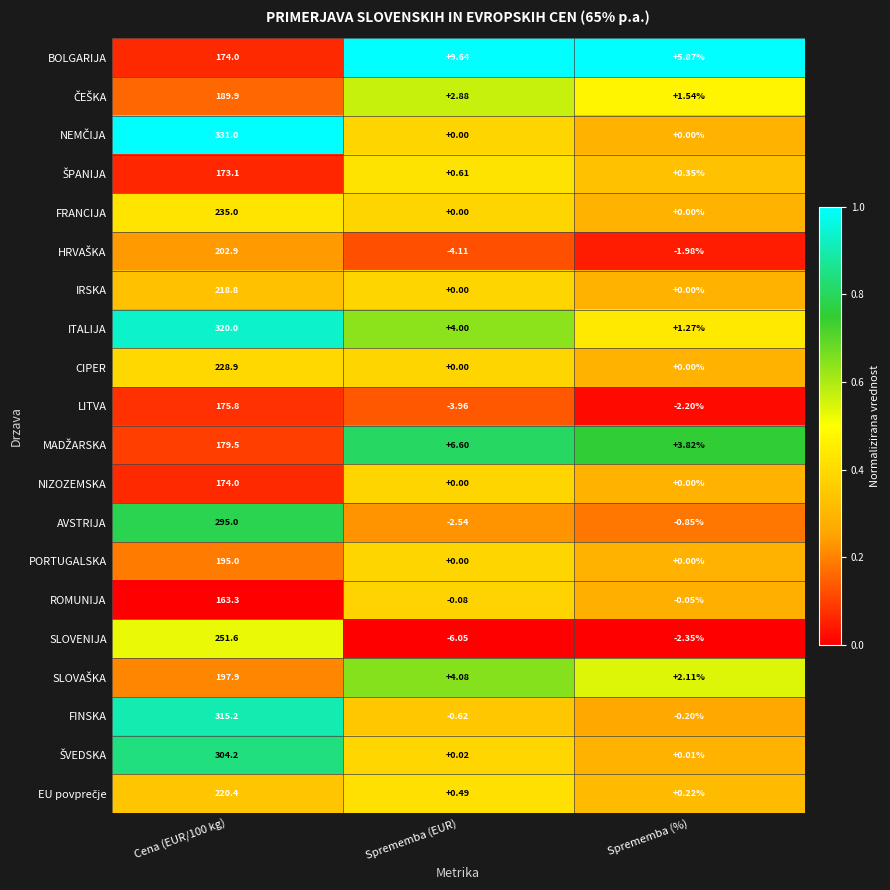

Is the value of ROMUNIJA at Cena (EUR/100 kg) greater than the value of BOLGARIJA at Cena (EUR/100 kg)?

No